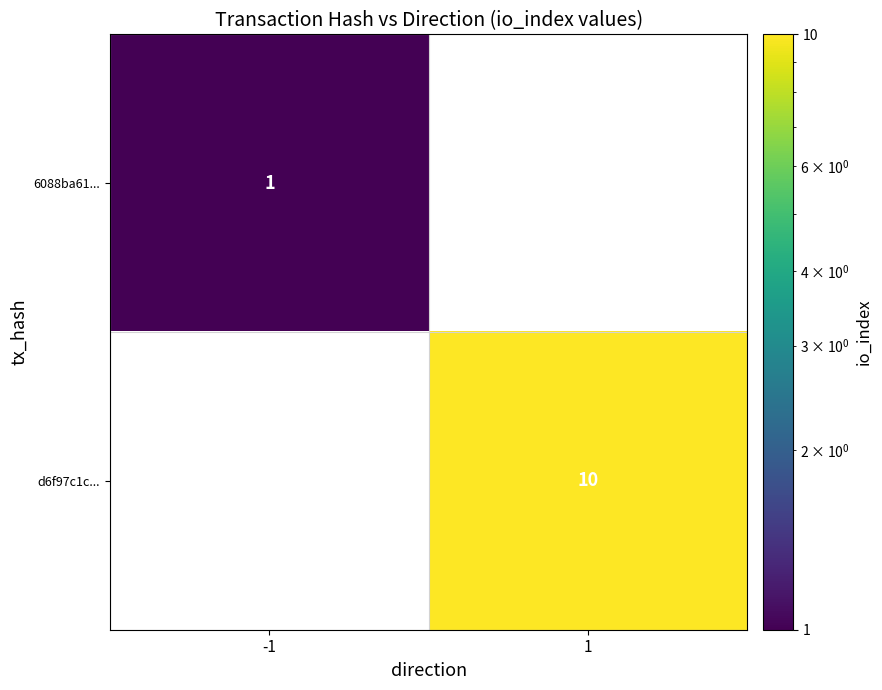

The value of 6088ba61... at -1 is 1. True or false?

True